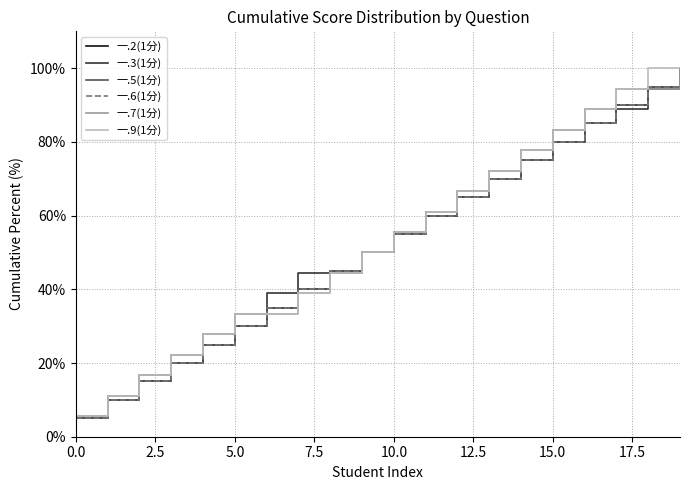

Does the chart display data point markers on the line(s)?

No